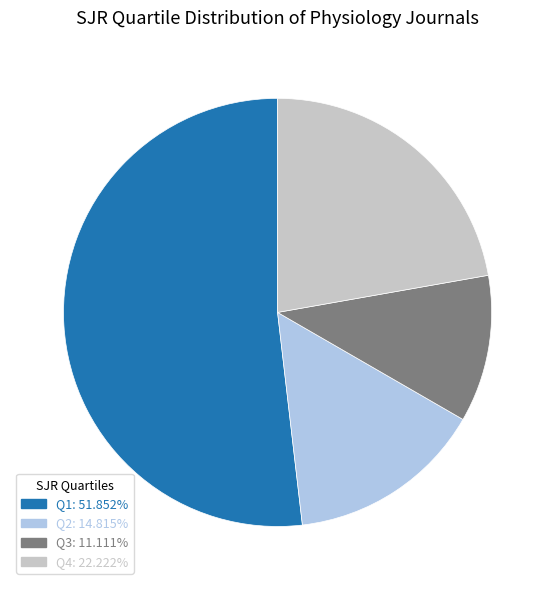

True or false: Q1 accounts for 52% of the total.

True